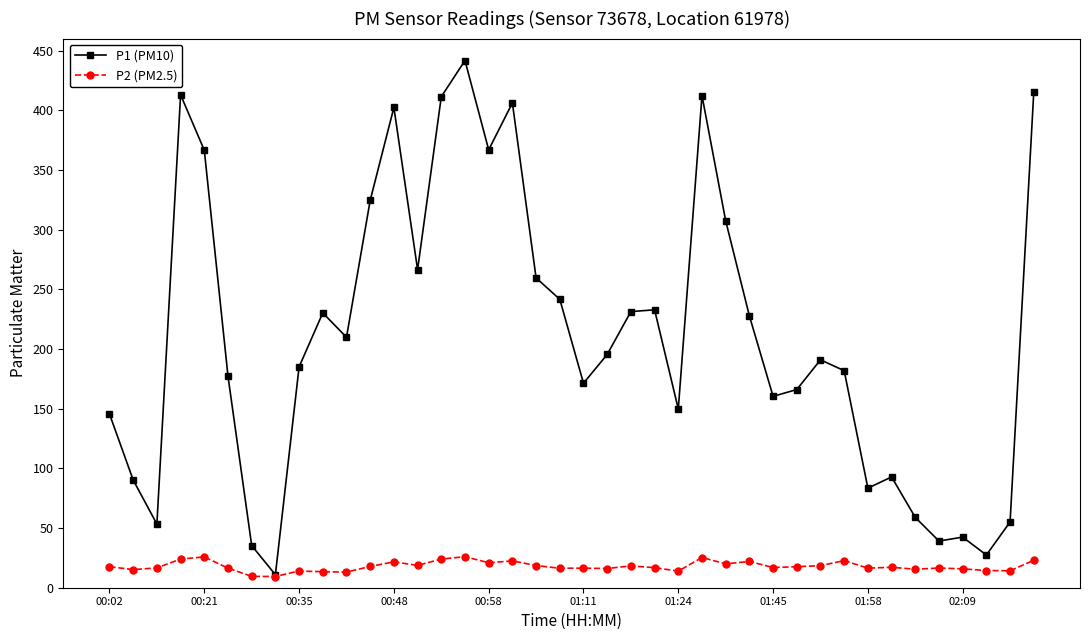

True or false: P2 (PM2.5) has more than 0 points higher than both neighbors.

True